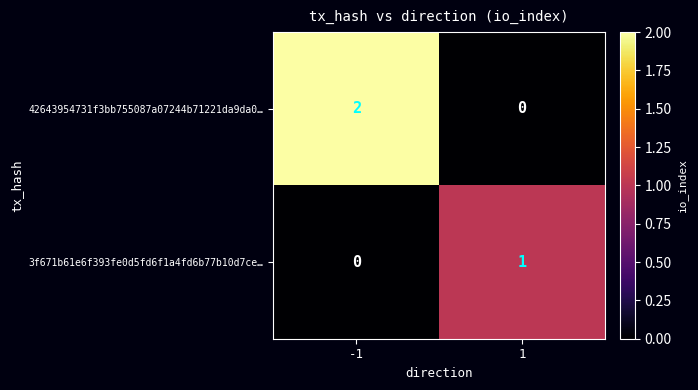

Which series has the largest range (max minus min)?

42643954731f3bb755087a07244b71221da9da0…